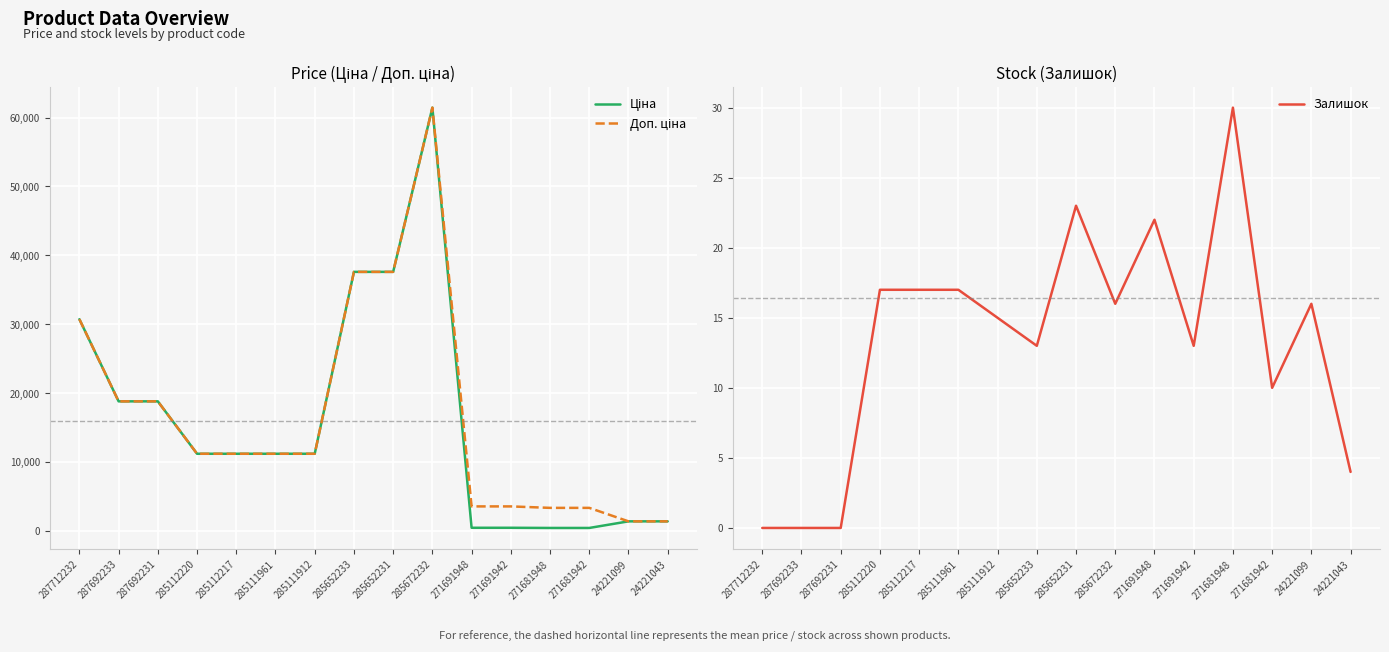

True or false: Залишок has more than 0 points higher than both neighbors.

True